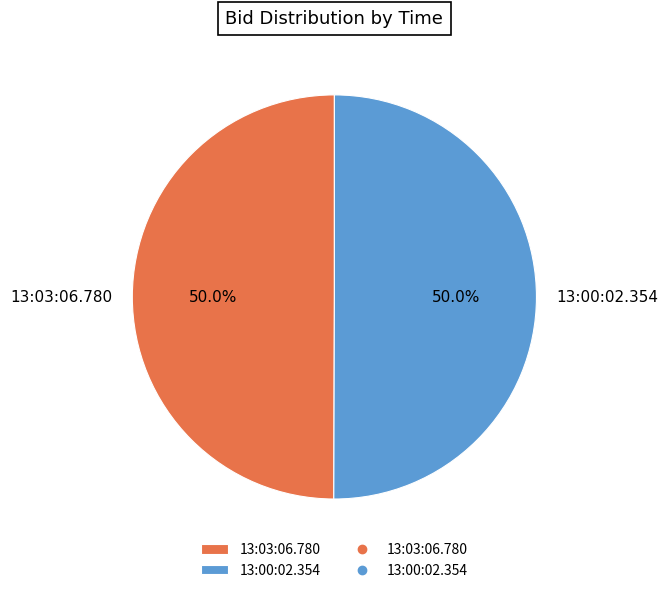

What is the total percentage of 13:03:06.780 and 13:00:02.354?

100.0%